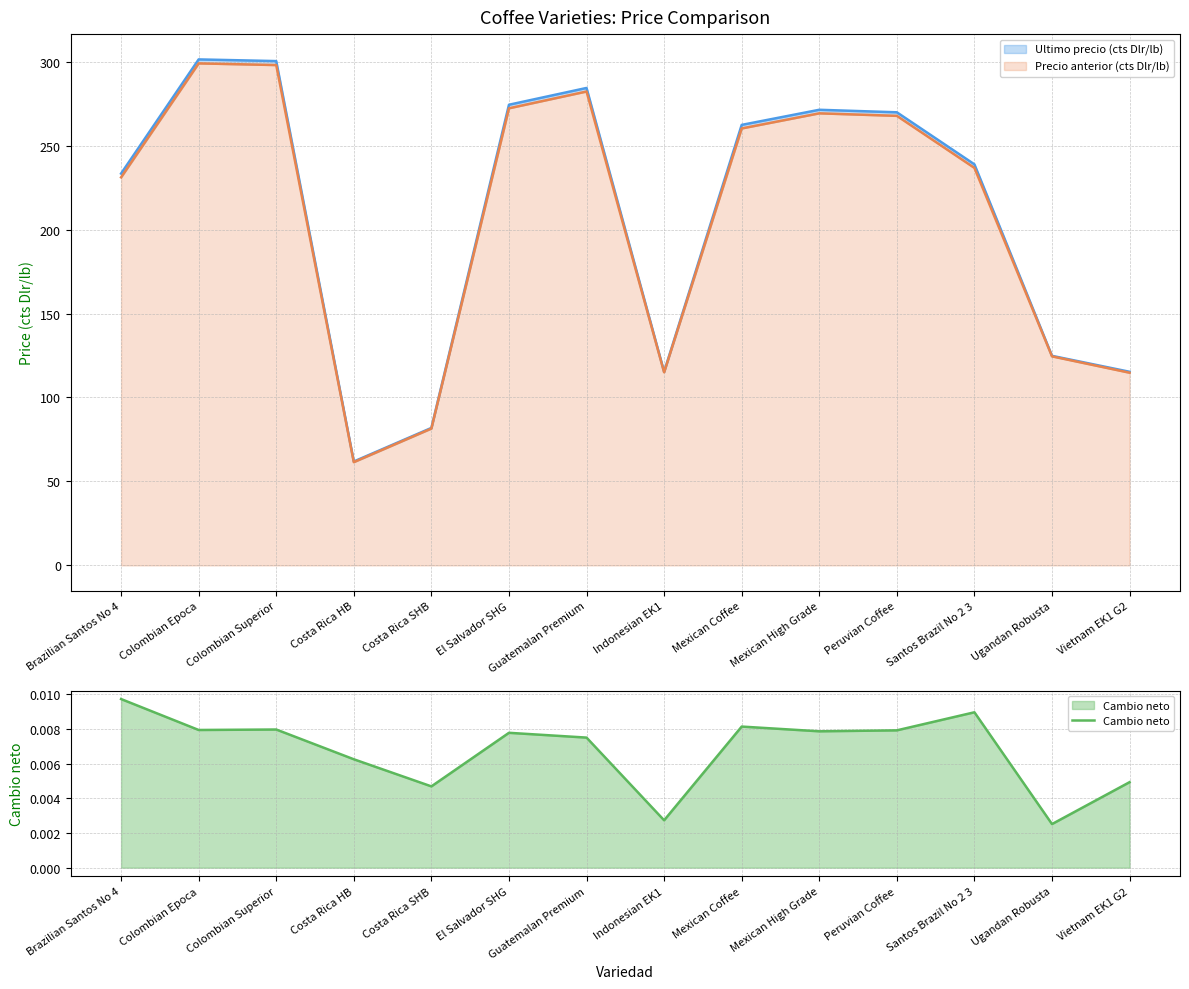

True or false: Precio anterior (cts Dlr/lb) has a value of 100.9 at Mexican High Grade.

False